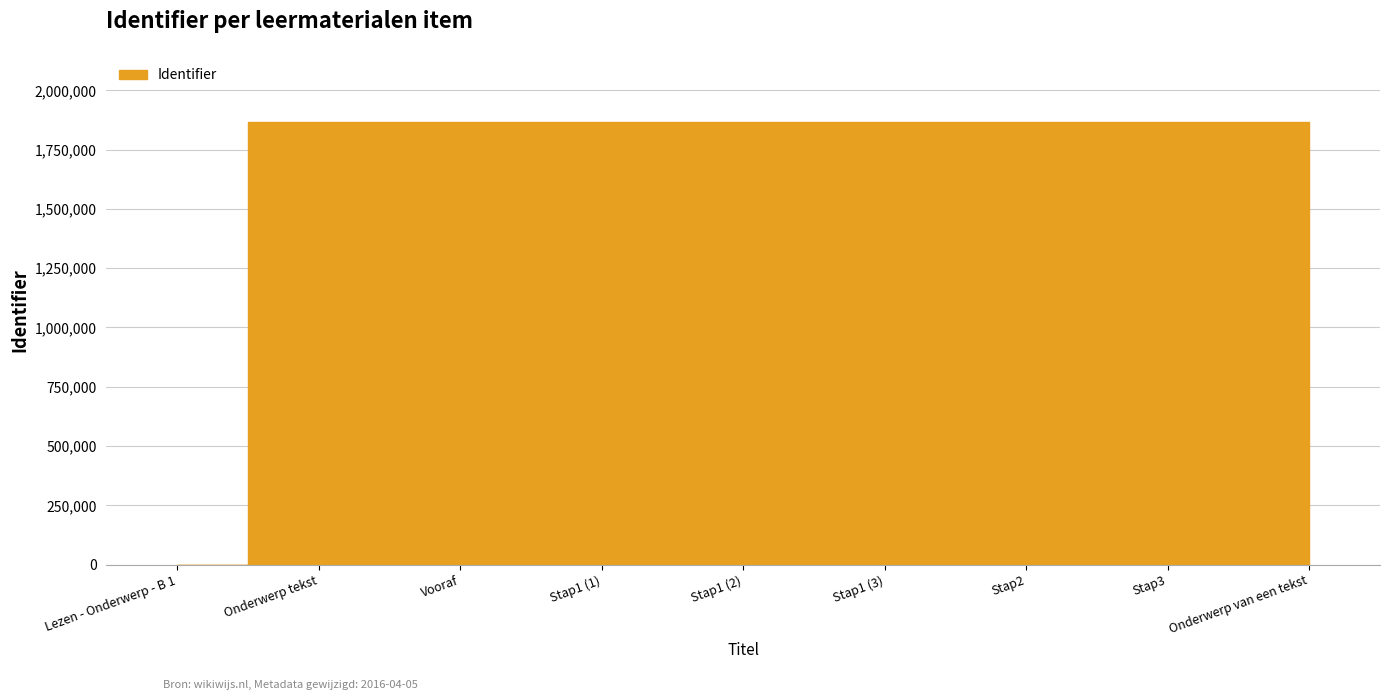

What position from the right is Vooraf?

7